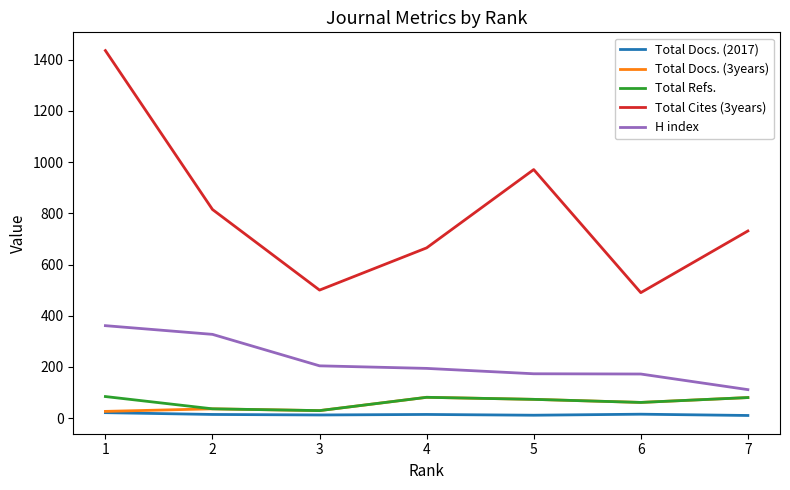

How many interior local peaks does the Total Refs. series have?

1